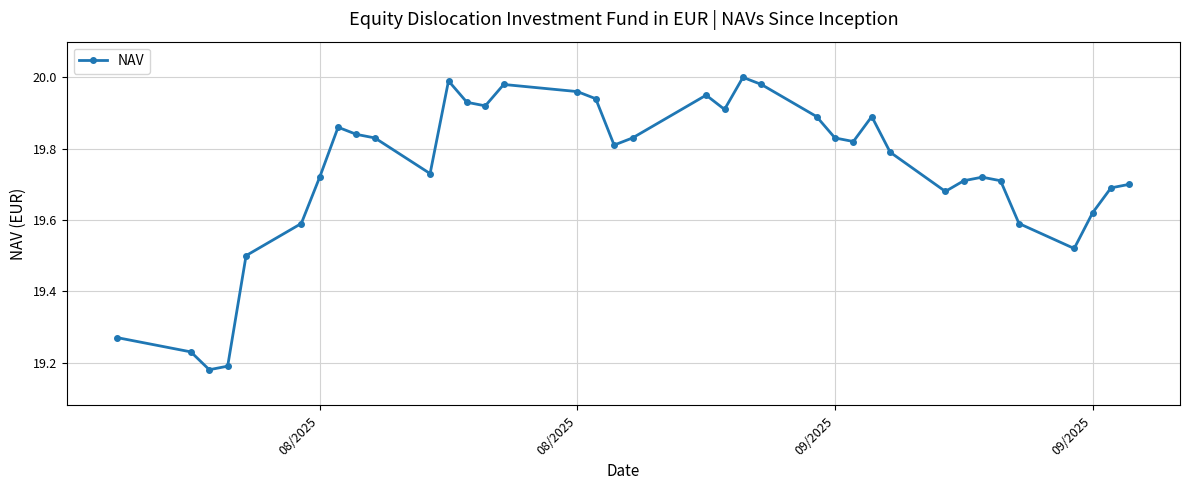

What is the difference between the second highest and second lowest values?

0.8